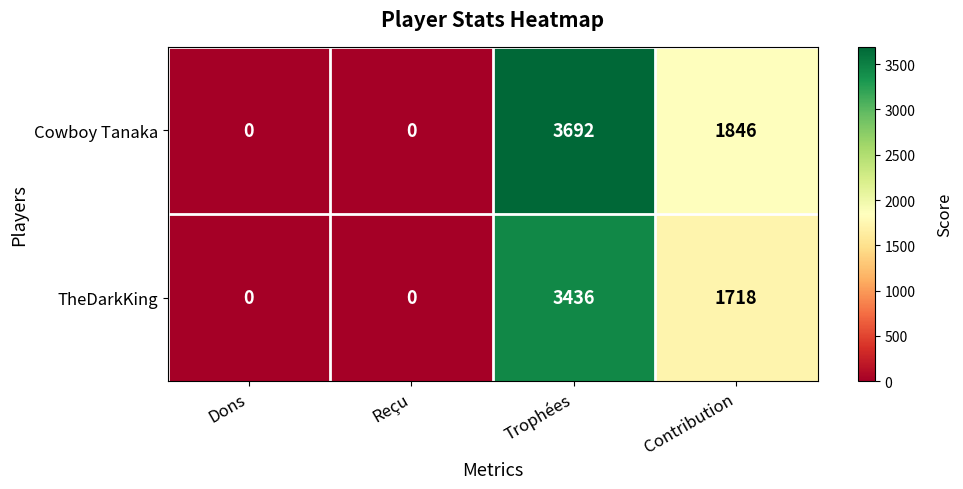

Which series has the largest total across all categories?

Cowboy Tanaka